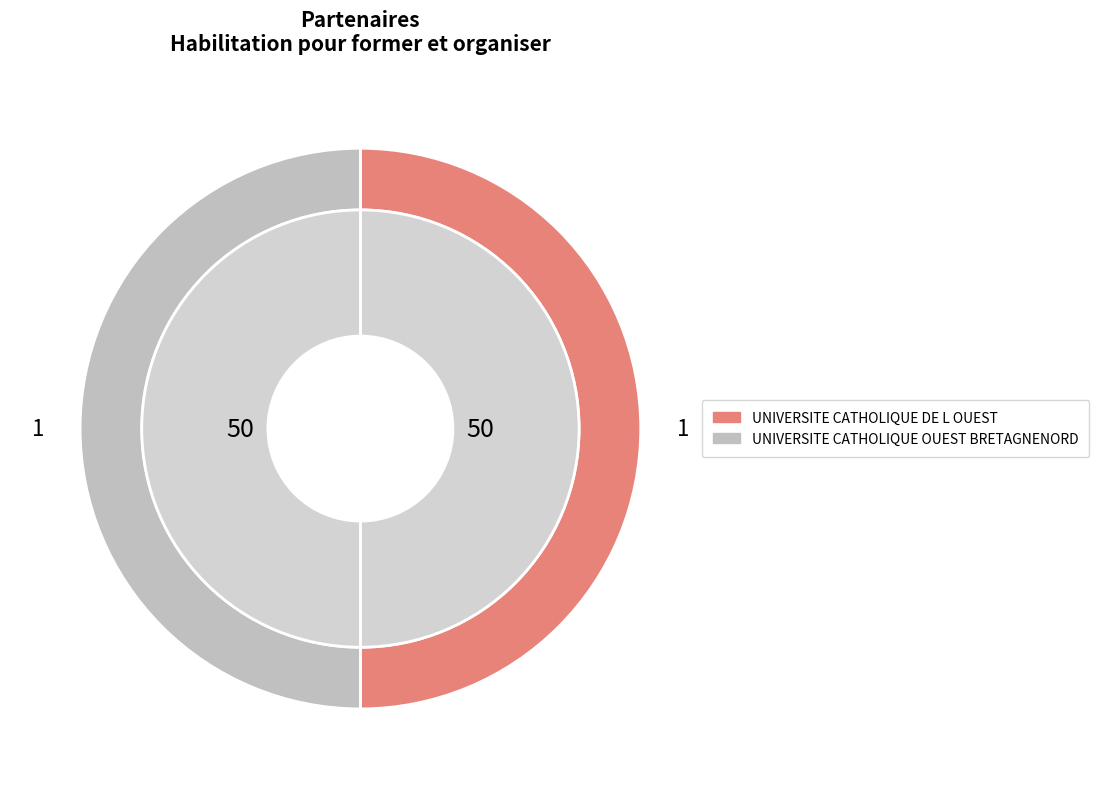

True or false: UNIVERSITE CATHOLIQUE DE L OUEST accounts for 78% of the total.

False